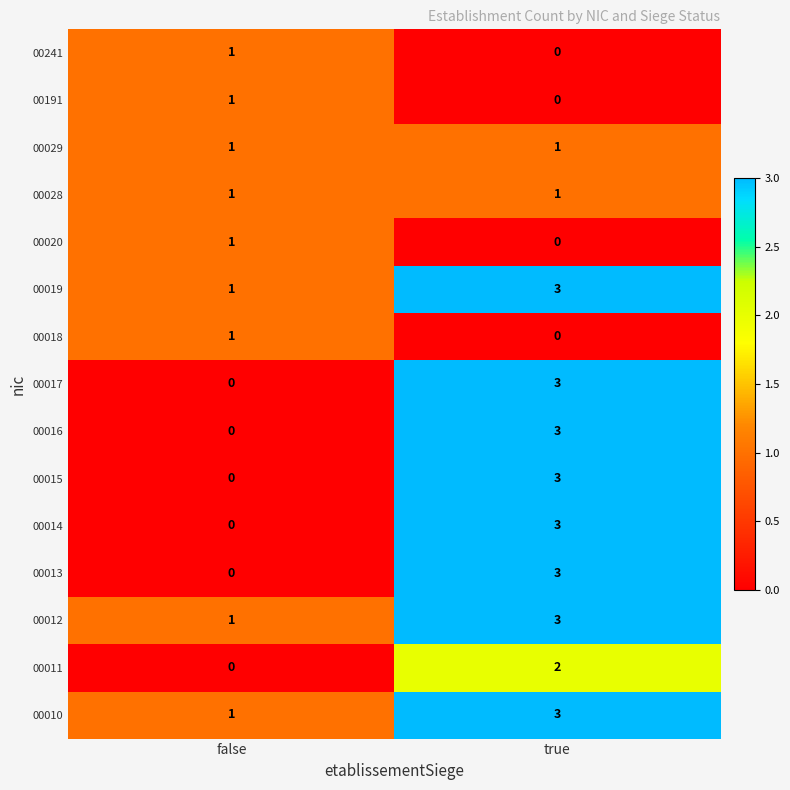

What is the total value across all series at false?

9